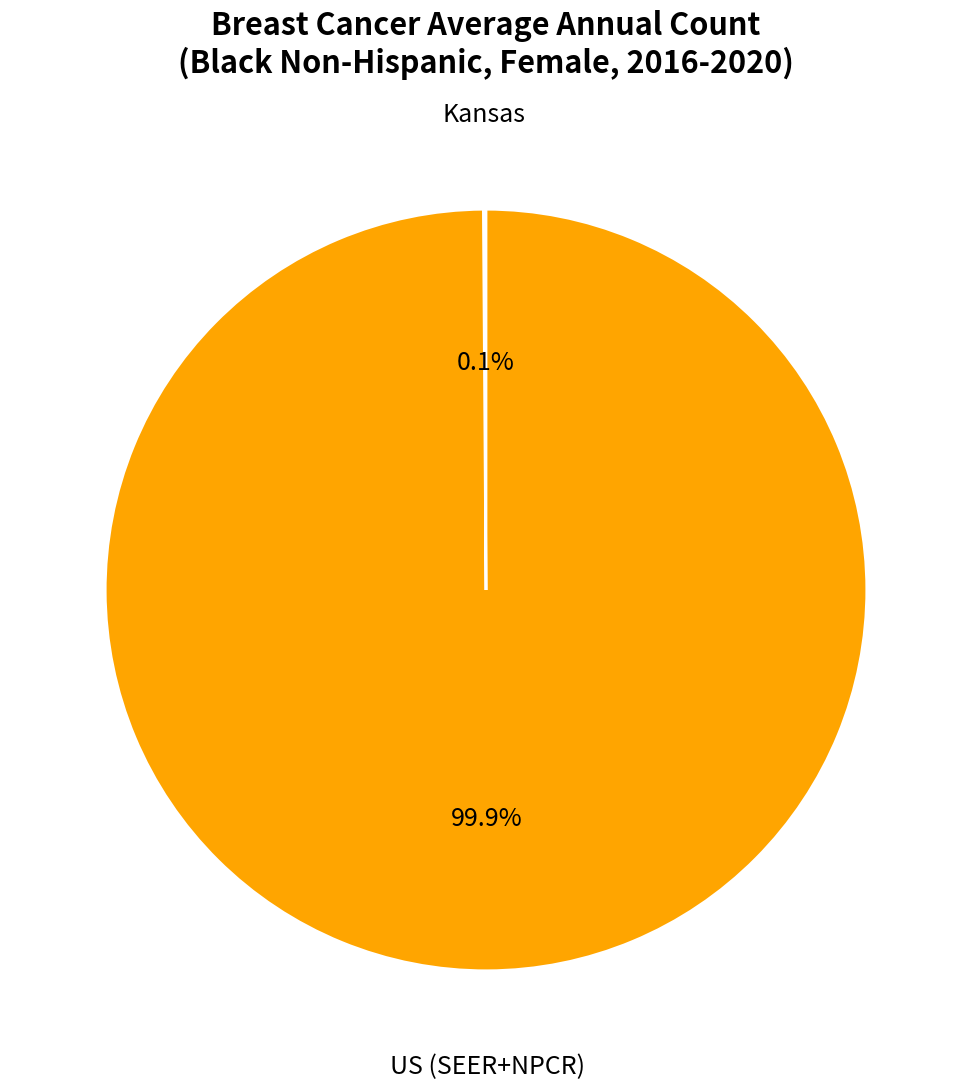

What portion of the pie excludes US (SEER+NPCR)?

0.1%